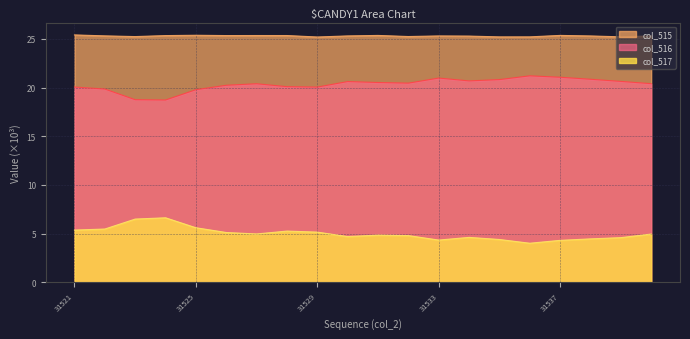

Rank the series at 14 from highest to lowest value.

col_515_line, col_516_line, col_517_line